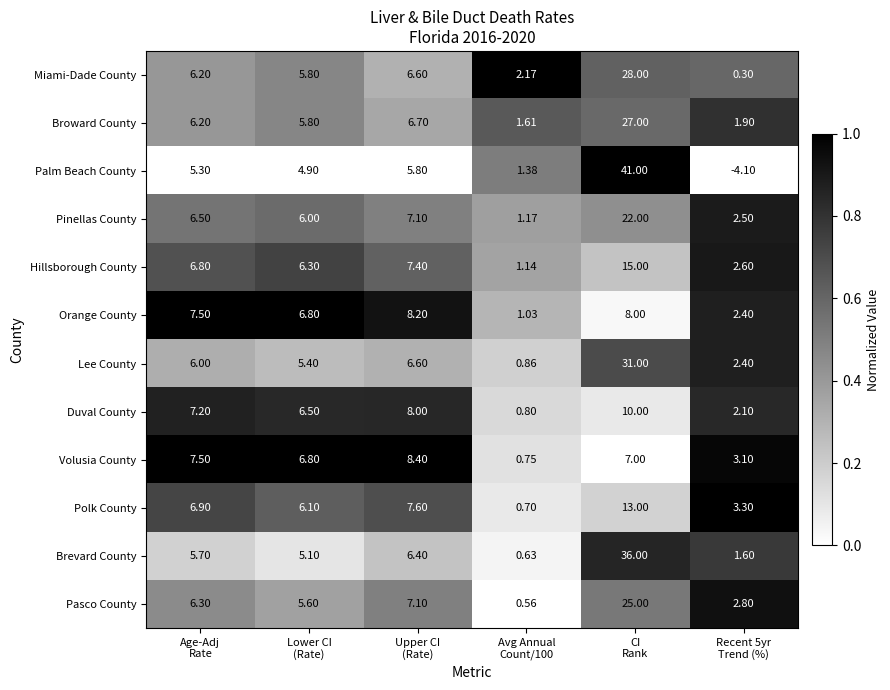

Which category has the lowest value across all series?

Recent 5yr
Trend (%)